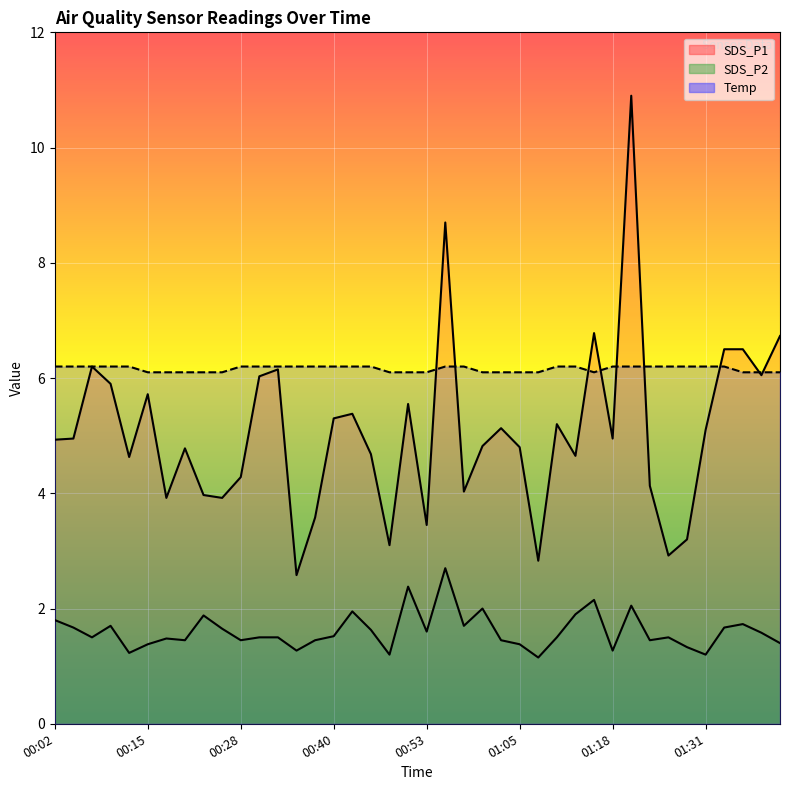

Which series has the largest total across all categories?

Temp